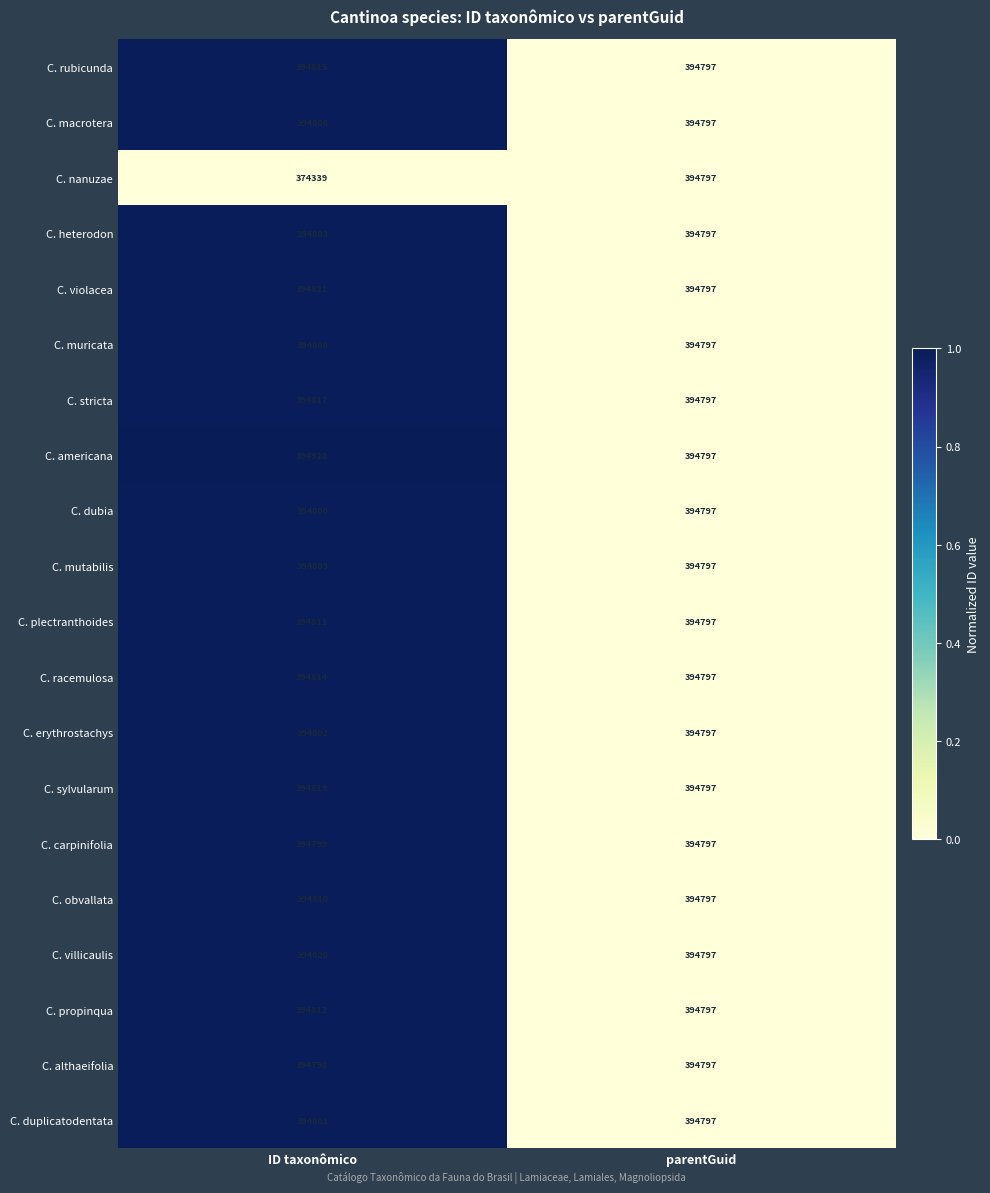

What is the average value of the C. racemulosa series?

394806